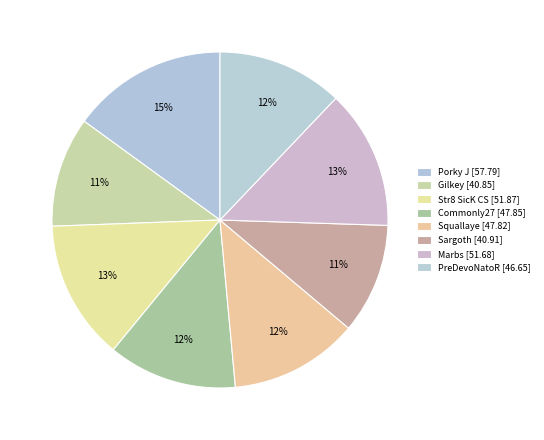

Is there a majority slice in this chart?

No